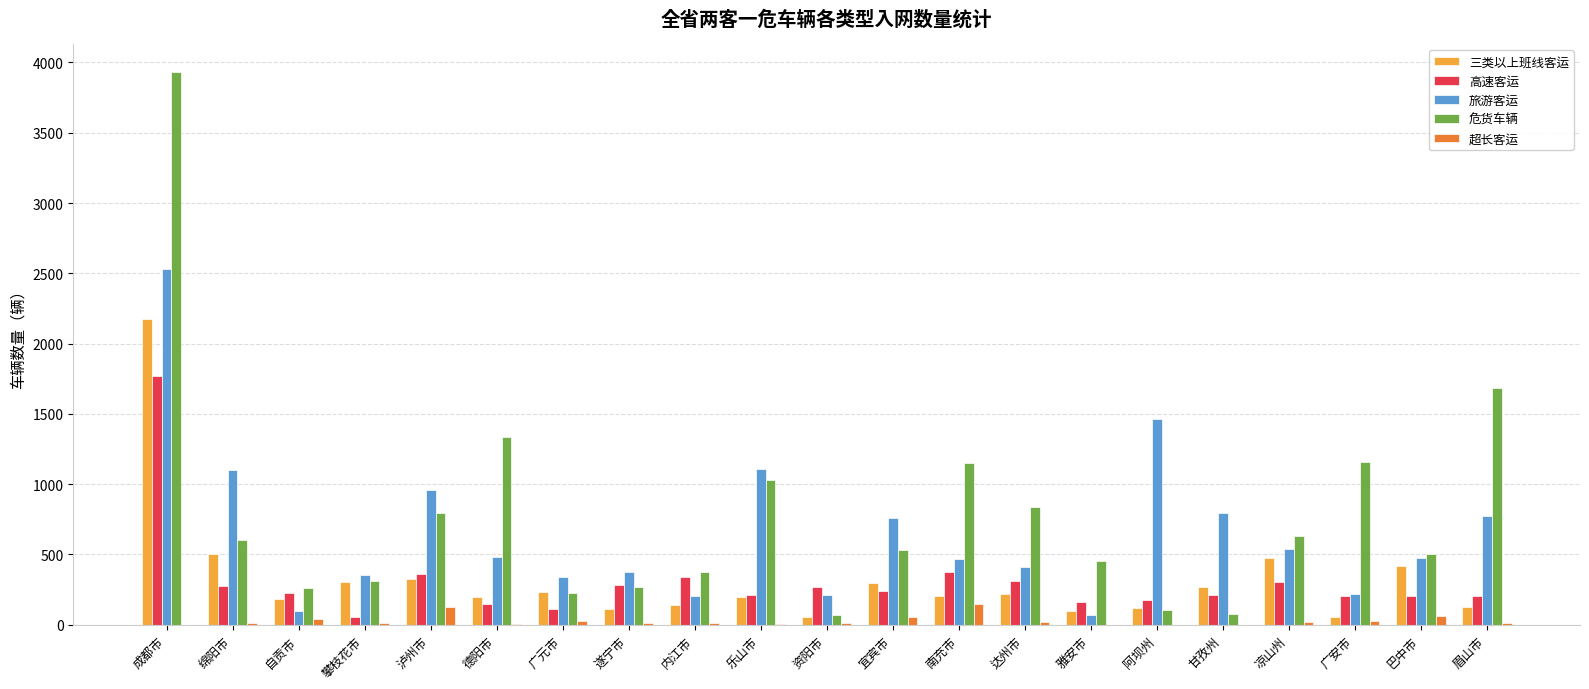

What is the sum of the 超长客运 values at 泸州市 and 阿坝州?

128